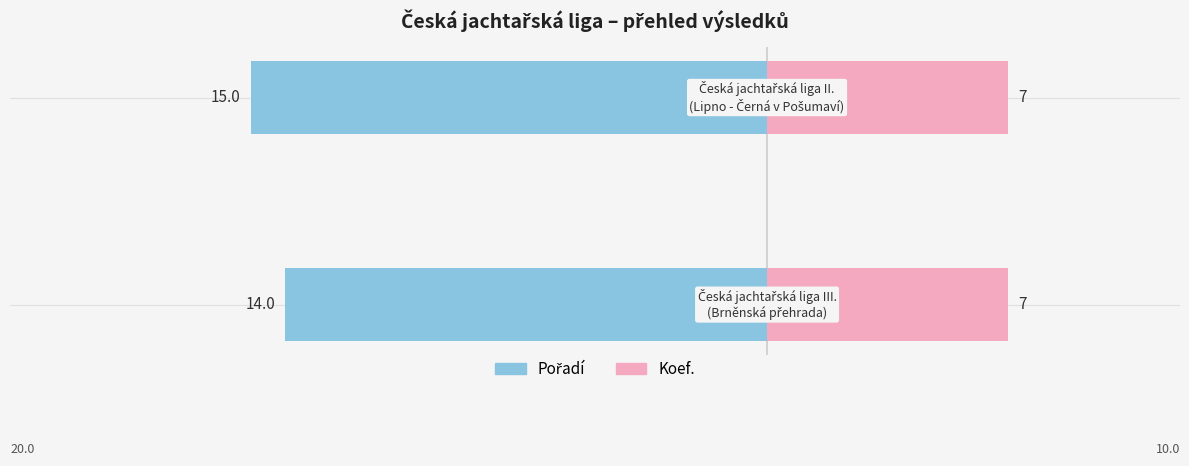

Which series has the widest spread of values?

Pořadí